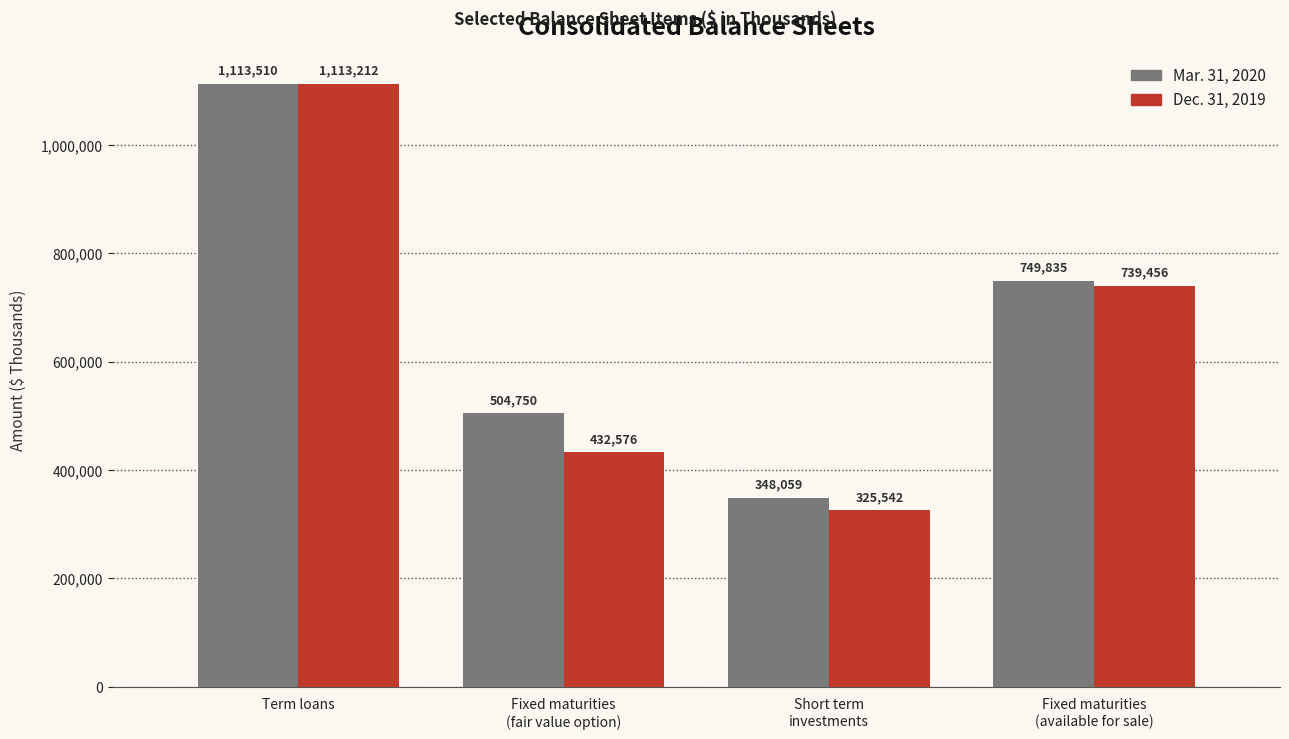

True or false: Dec. 31, 2019 has a value of 739456 at Fixed maturities
(available for sale).

True